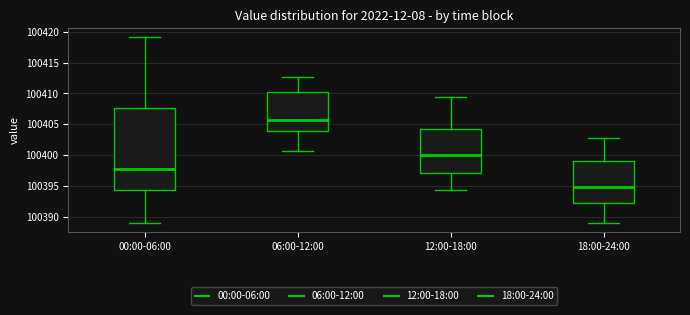

Which box has the lowest median line?

18:00-24:00